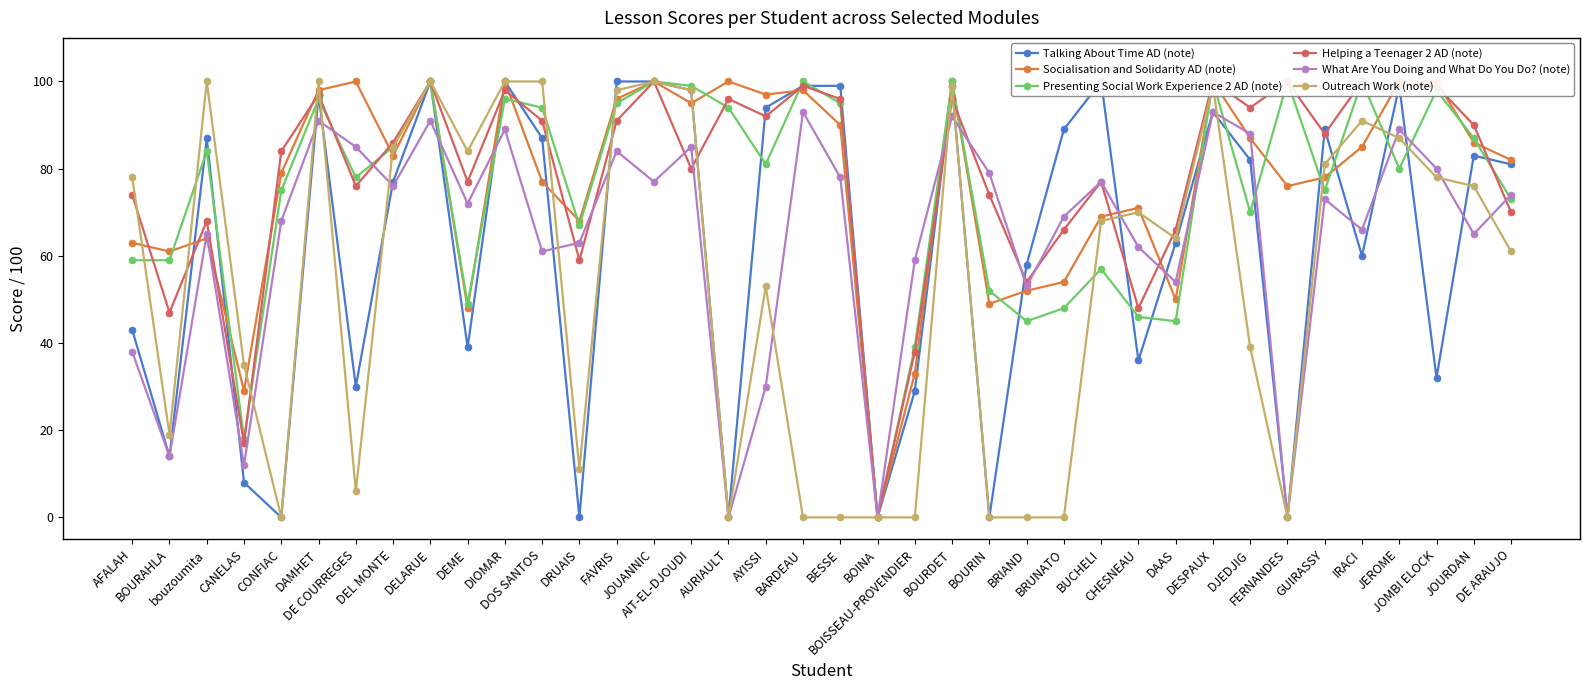

How many data points in Helping a Teenager 2 AD (note) are less than 88?

19